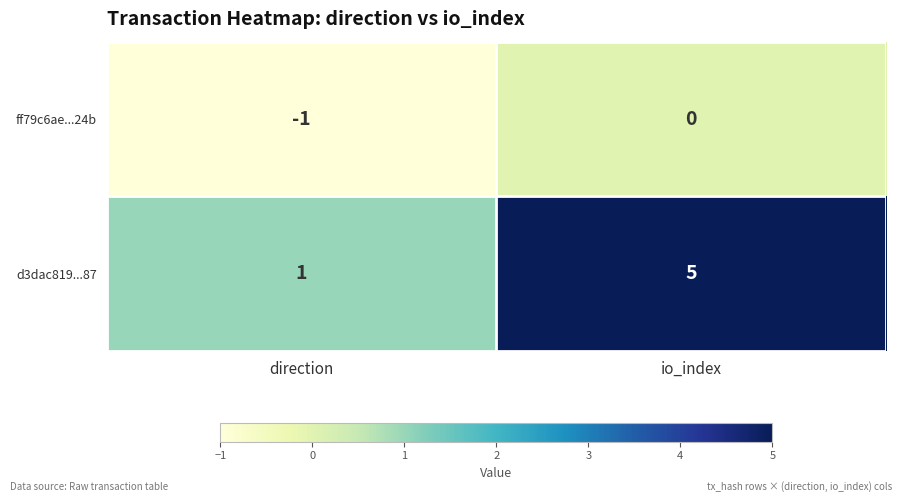

What is the difference between the maximum and minimum values in the d3dac819...87 series?

4